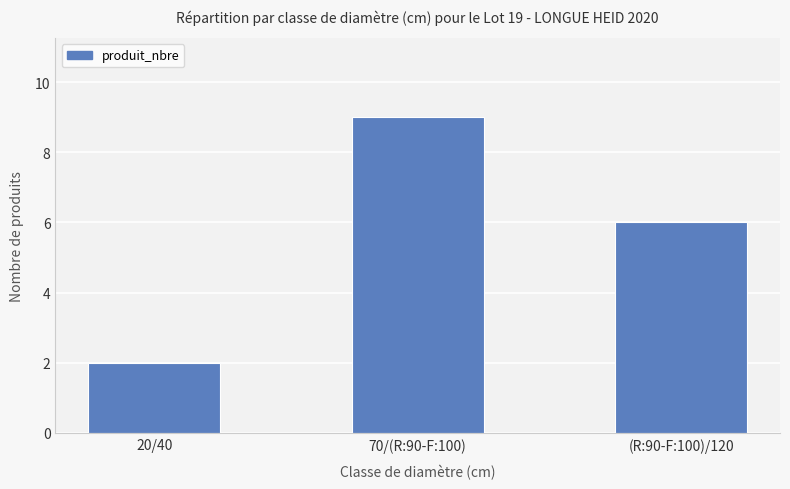

Are the bars grouped side by side (vs. stacked)?

No